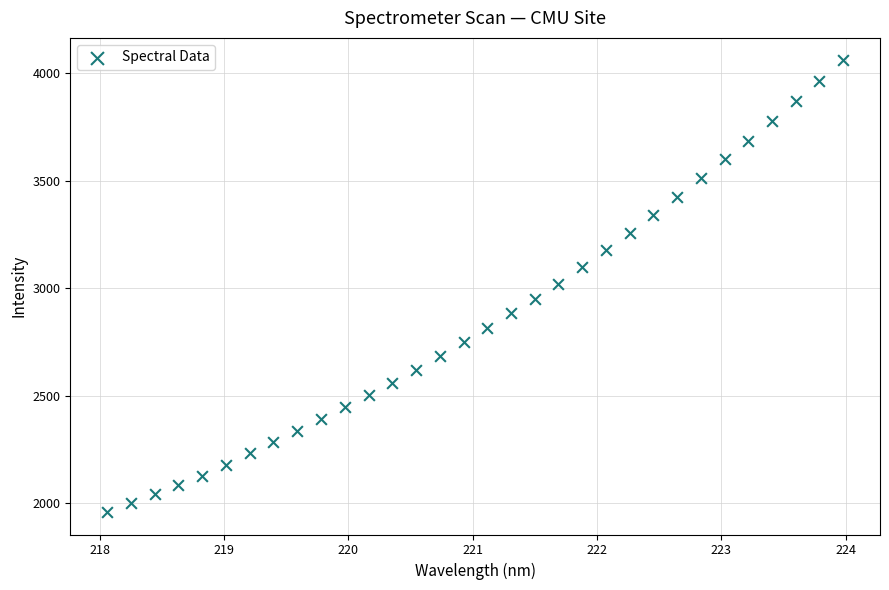

What is the range of Y values (max minus min)?

2100.9